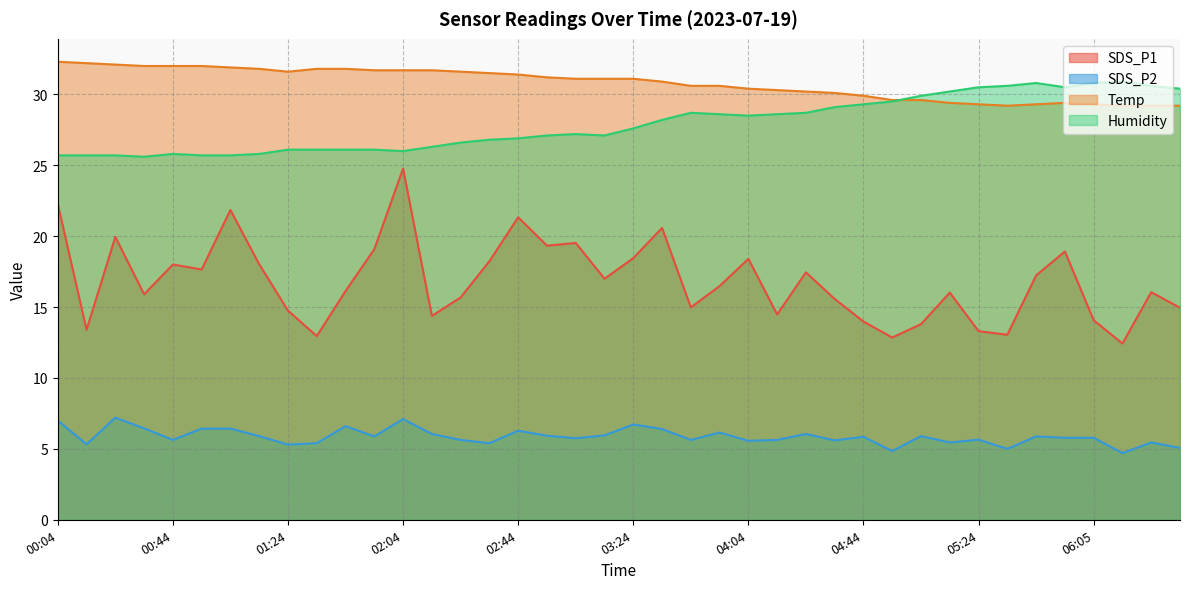

What is the label of the 13th point from the right?

04:34